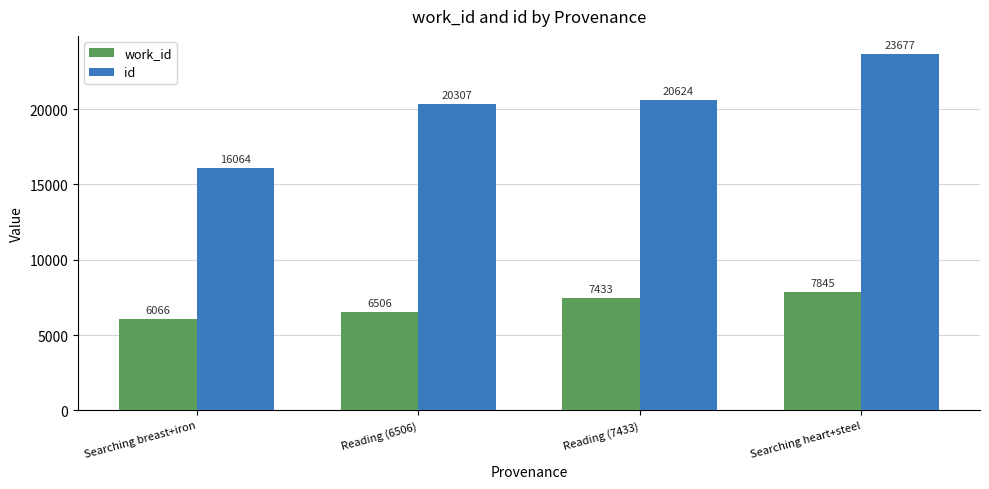

How many series are shown in this chart?

2